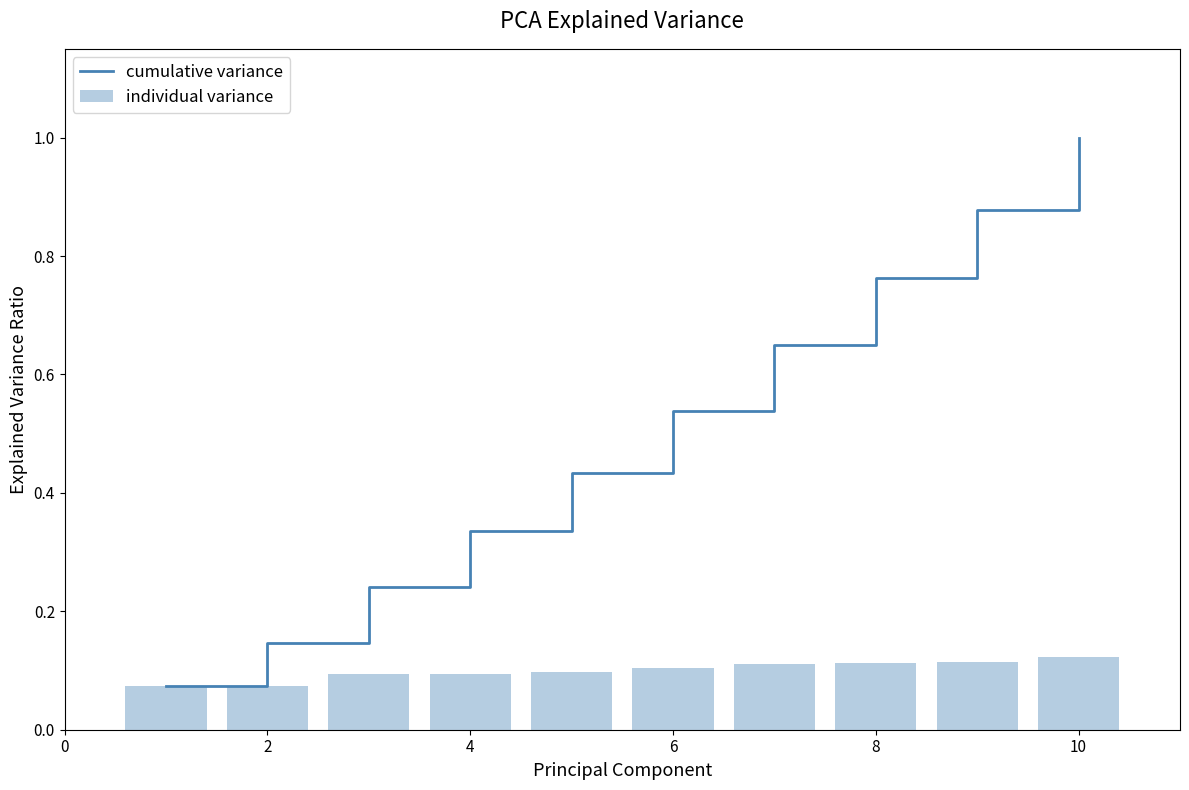

Which series has the largest total across all categories?

cumulative variance